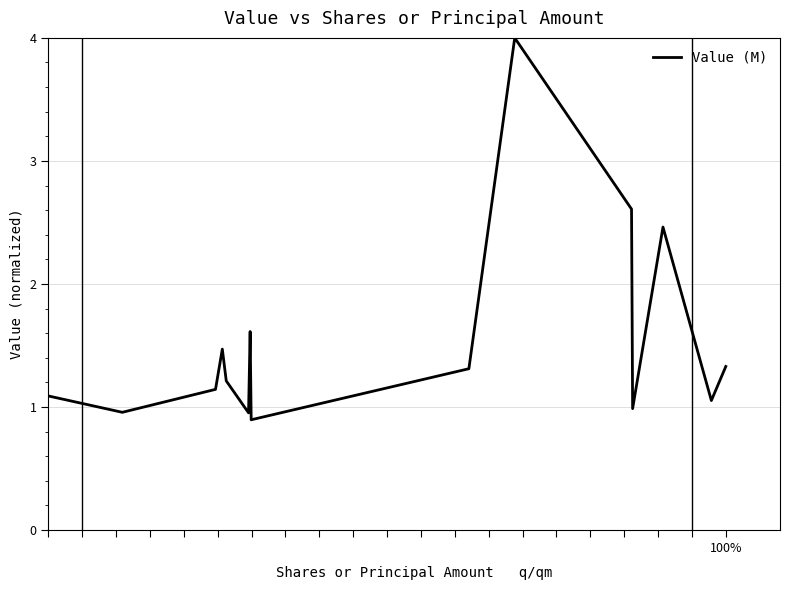

What is the average value?

1.5